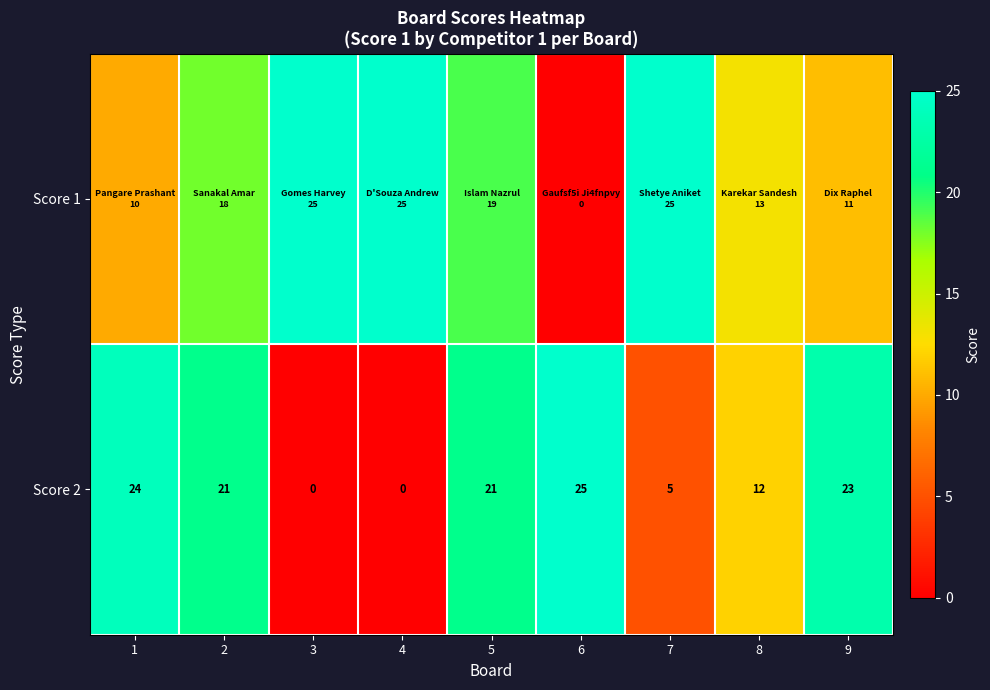

True or false: Score 2 has a value of 11 at 1.

False